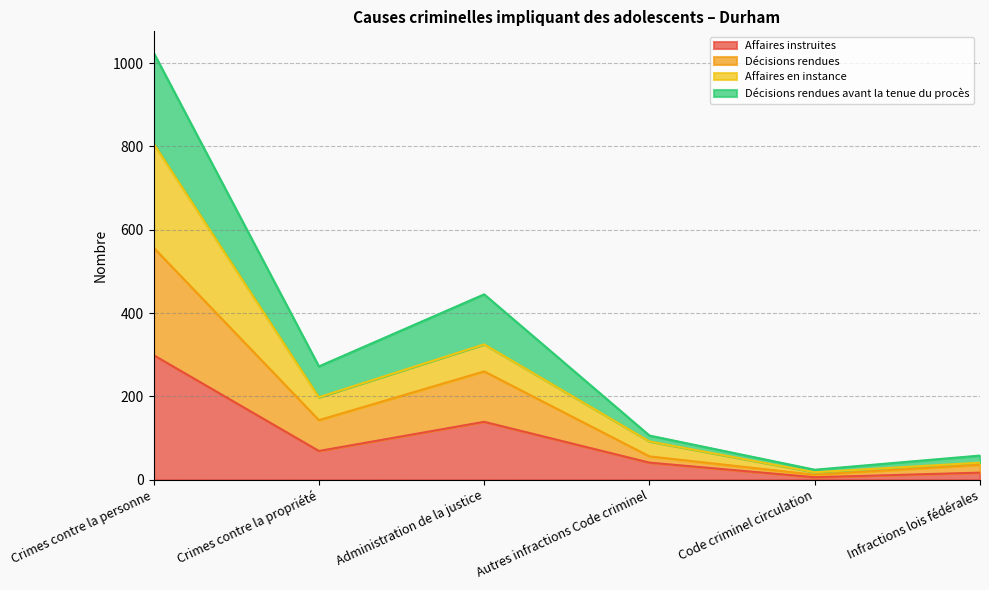

True or false: Décisions rendues avant la tenue du procès and Affaires instruites cross at least once.

False